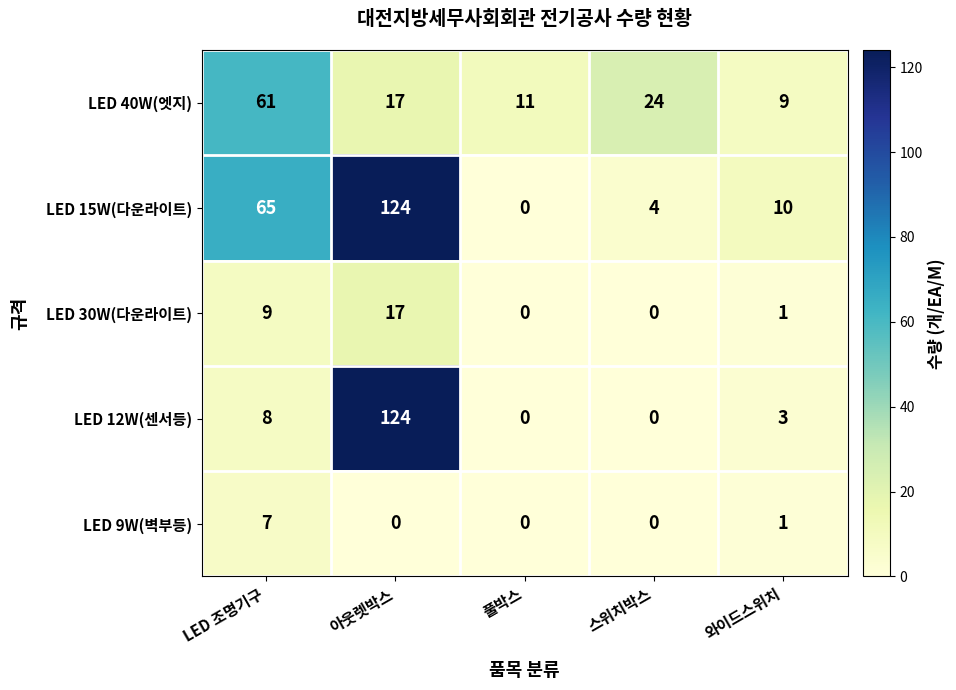

How many series are shown in this chart?

5